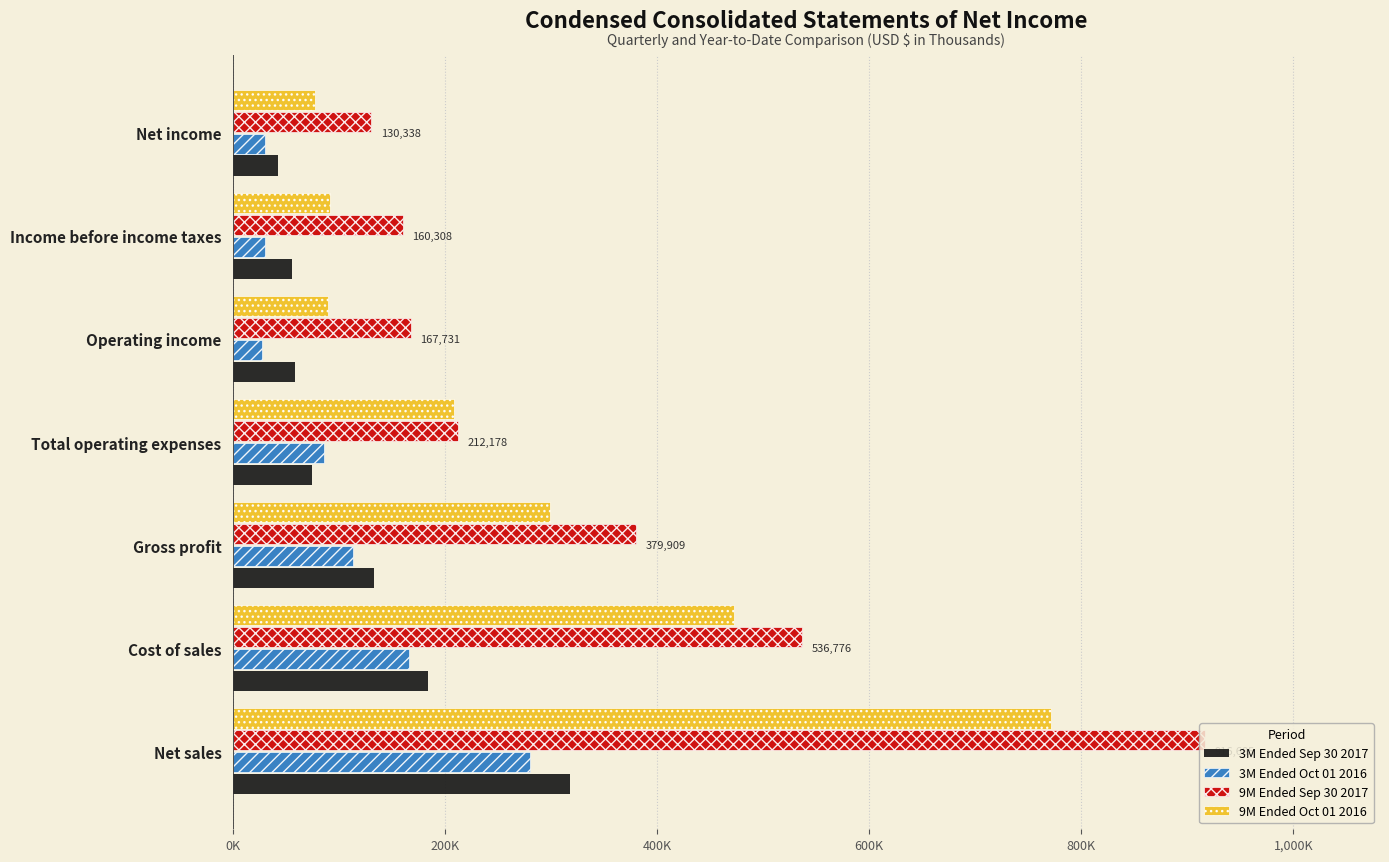

What is the difference between the second highest and second lowest values in the 3M Ended Oct 01 2016 series?

136139